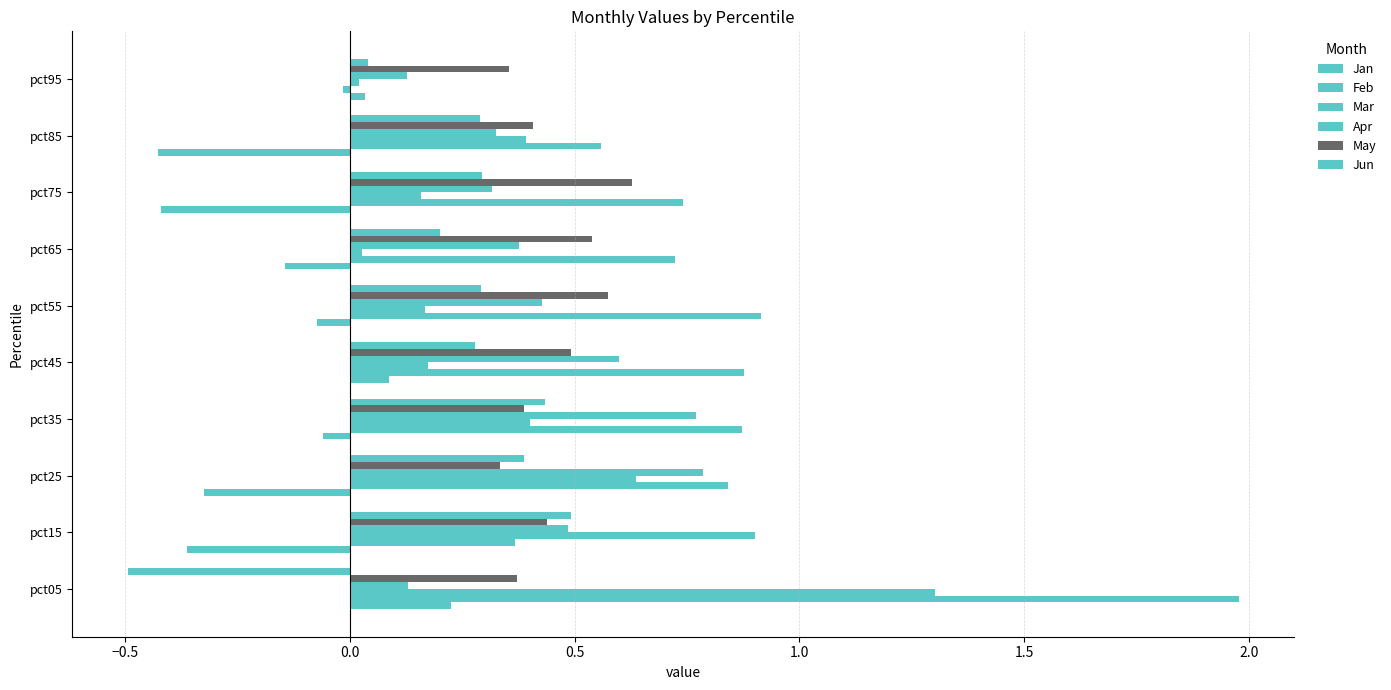

How many data points in Jun are above 0?

9